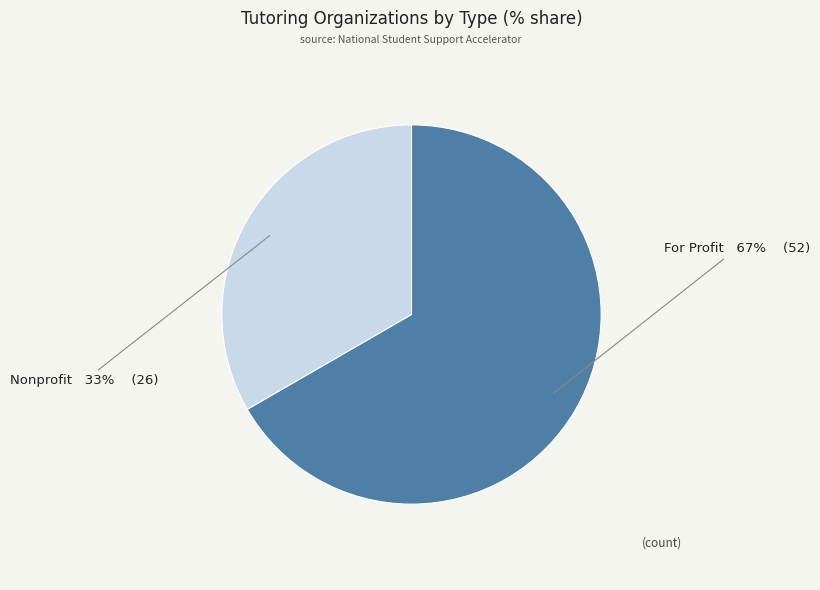

Is there any slice that represents more than half of the pie?

Yes